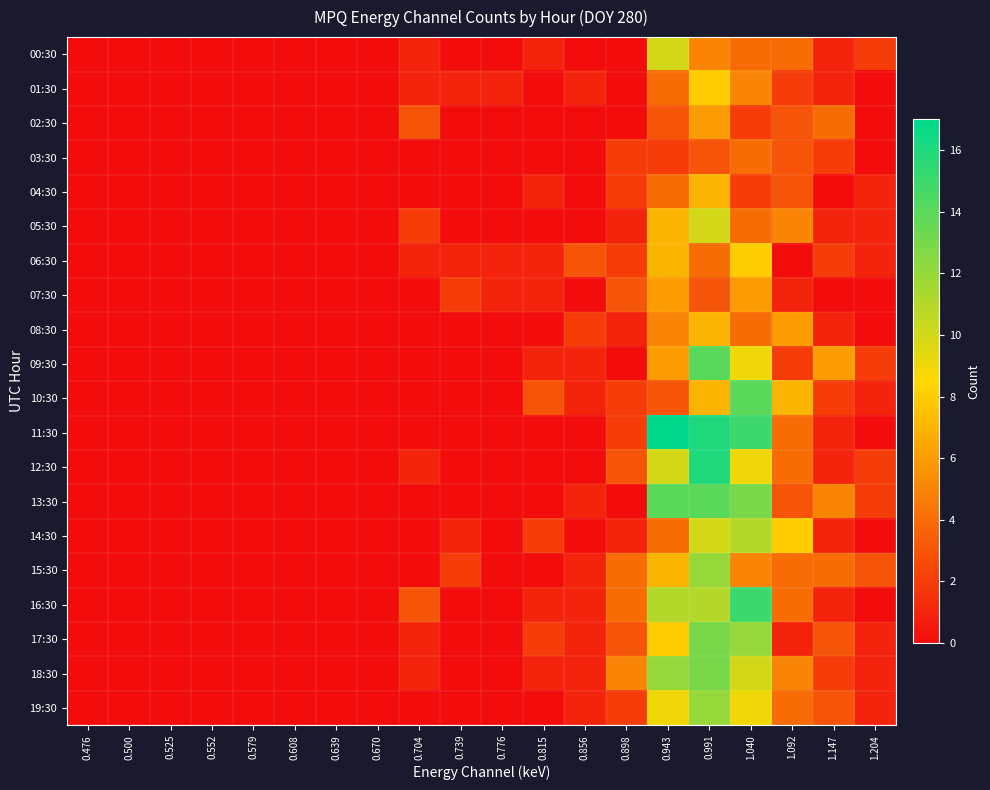

Between 0.500 and 0.898, which series saw the biggest shift?

18:30